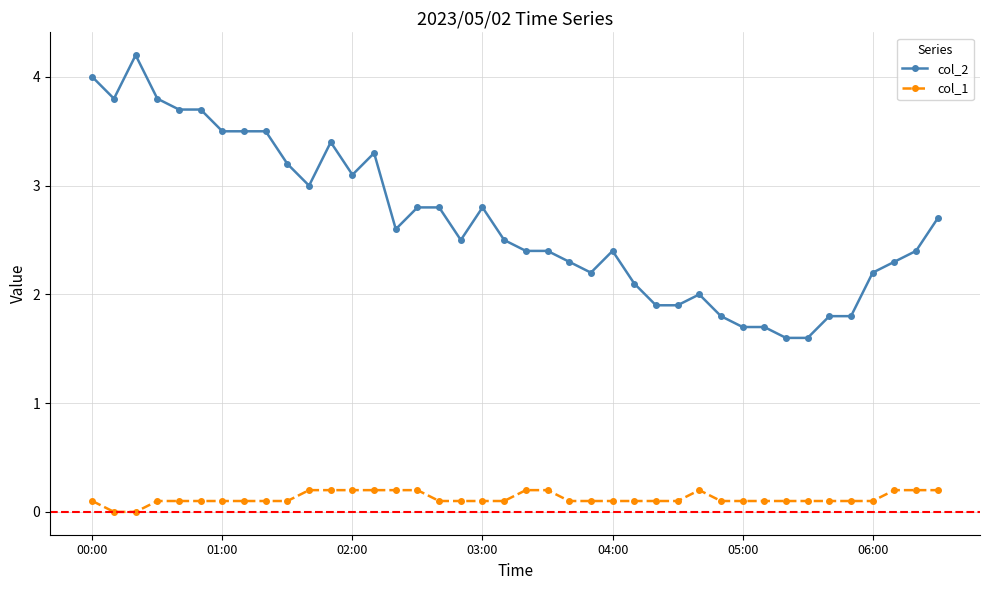

What is the maximum value for col_2?

4.2